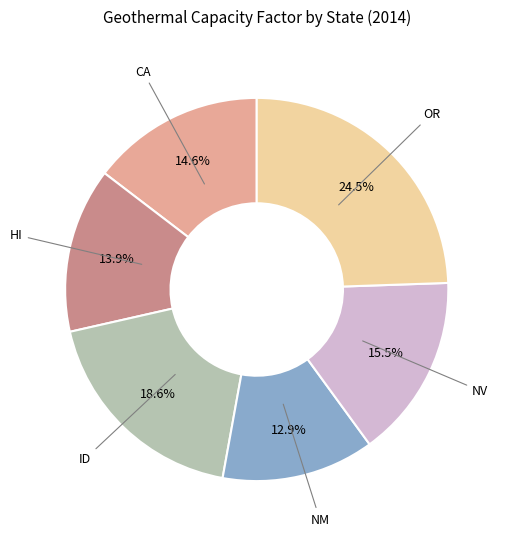

Does any single category account for the majority?

No